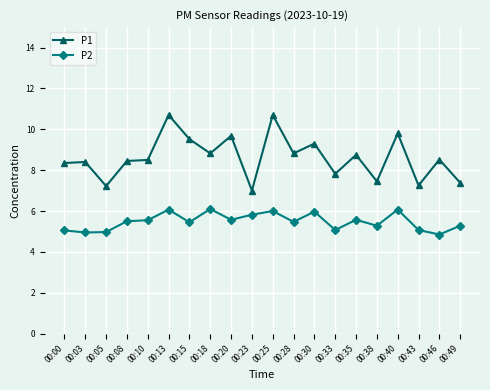

Which category has the lowest value in the P1 series?

00:23